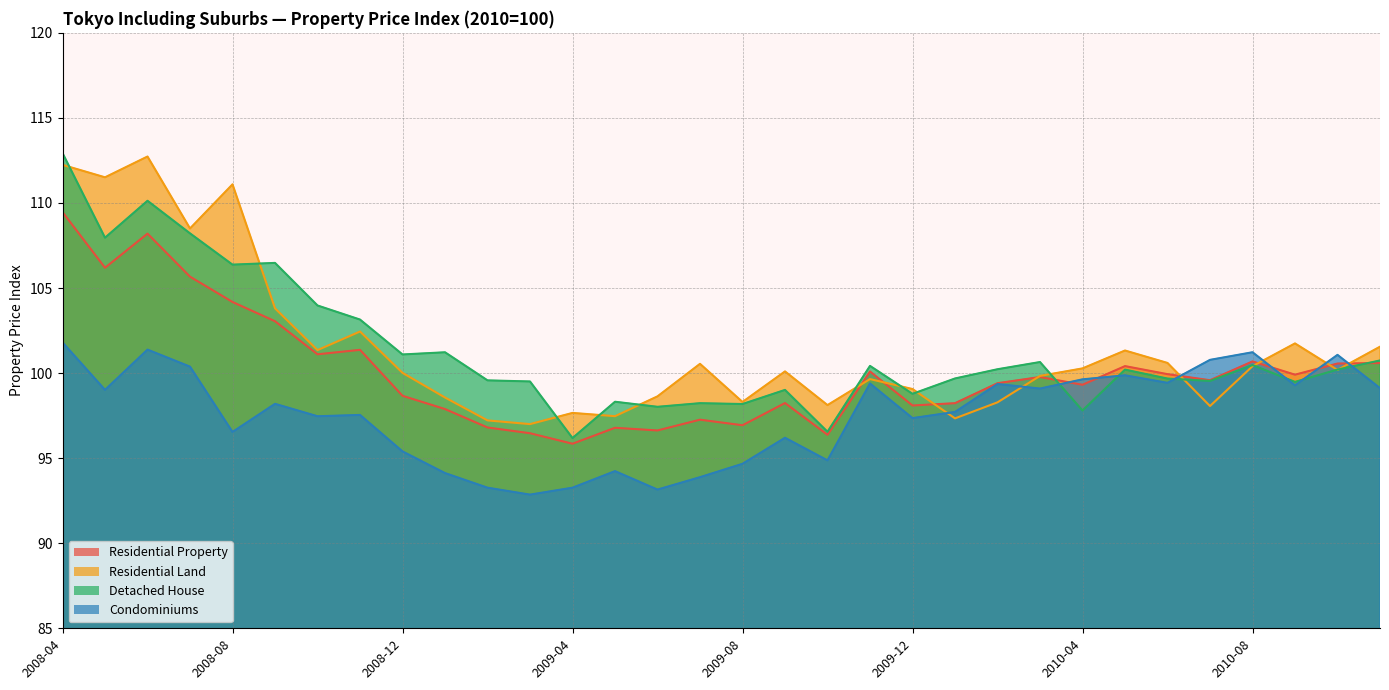

Is it true that Detached House equals 98.2 at 2009-08?

True